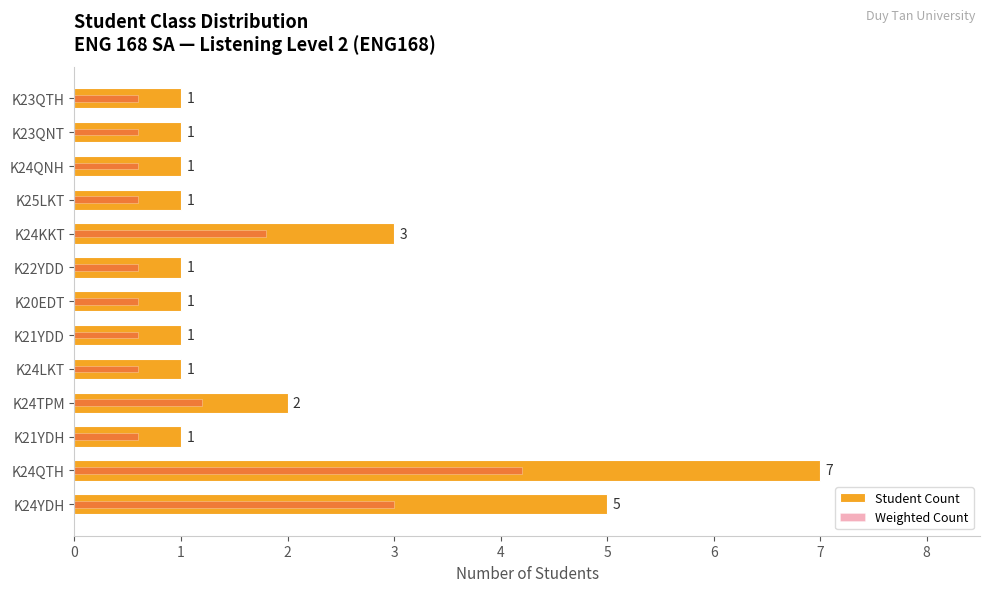

Reading right to left, list all the values displayed in this chart.

Student Count: 1.0	1.0	1.0	1.0	3.0	1.0	1.0	1.0	1.0	2.0	1.0	7.0	5.0
Weighted Count: 0.6	0.6	0.6	0.6	1.8	0.6	0.6	0.6	0.6	1.2	0.6	4.2	3.0